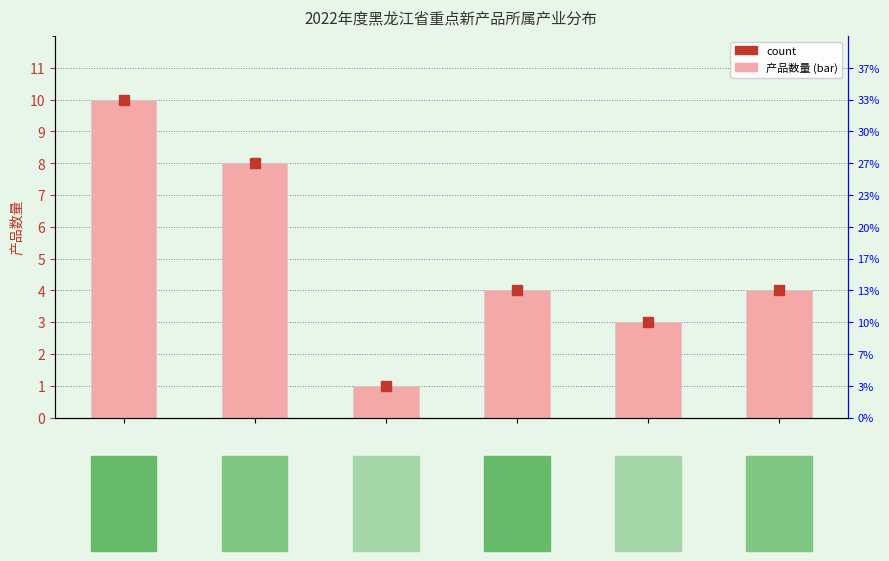

What is the value of the 5th bar from the left?

3